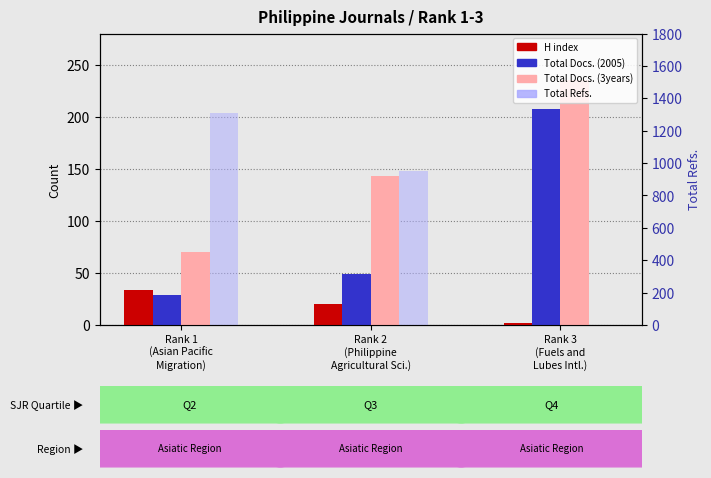

Is the value of Total Docs. (3years) at Rank 1
(Asian Pacific
Migration) greater than the value of Total Docs. (2005) at Rank 3
(Fuels and
Lubes Intl.)?

No